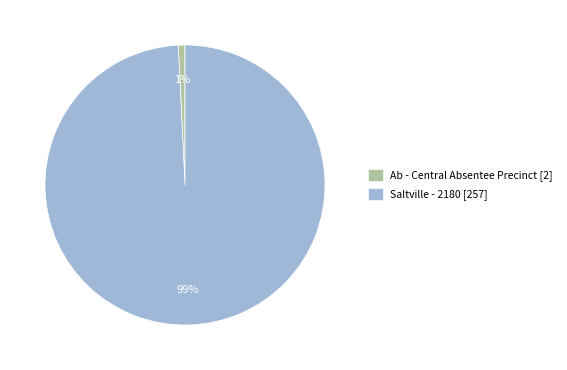

How many segments does this pie chart have?

2